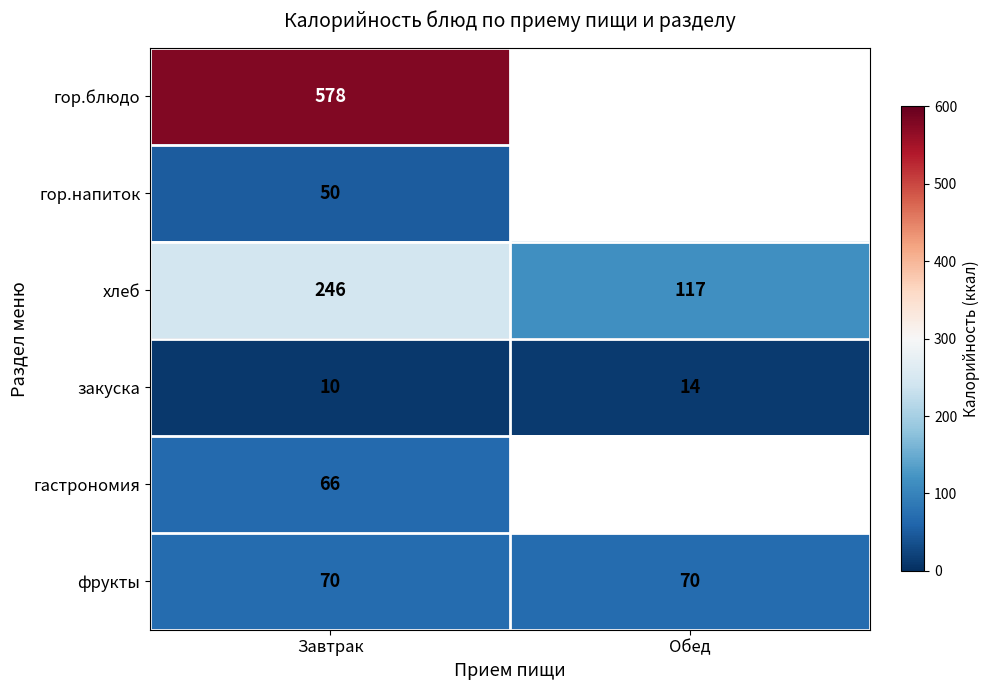

Count the закуска values in the range 10 to 14.

2